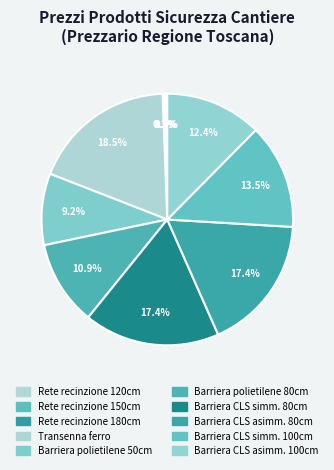

To the nearest percent, what is the average slice percentage?

10%